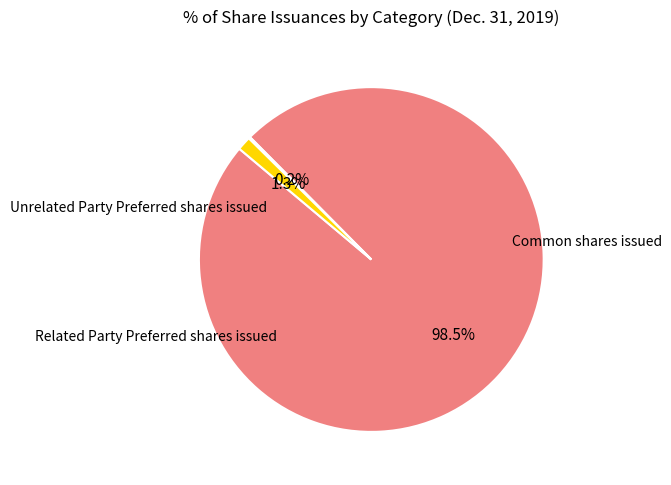

Does any single category account for the majority?

Yes